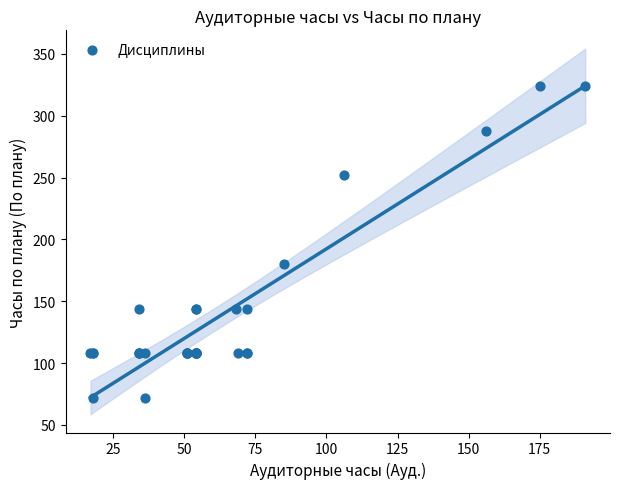

What Y value in the scatter plot is closest to 198?

180